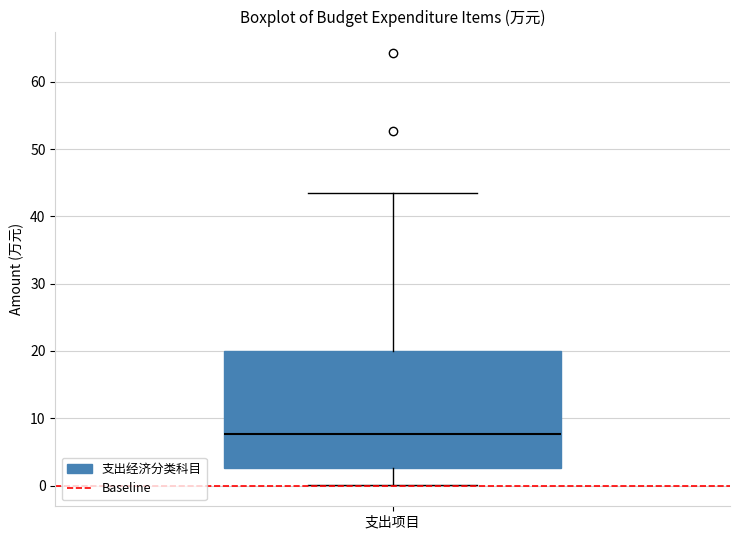

Read this box plot against the y-axis: the position of the median line, the range covered by the box, and the ends of both whiskers. The values are not printed on the chart, so give them approximately, as read against the axis.

median 8, box 3 to 20, whiskers 0 to 44